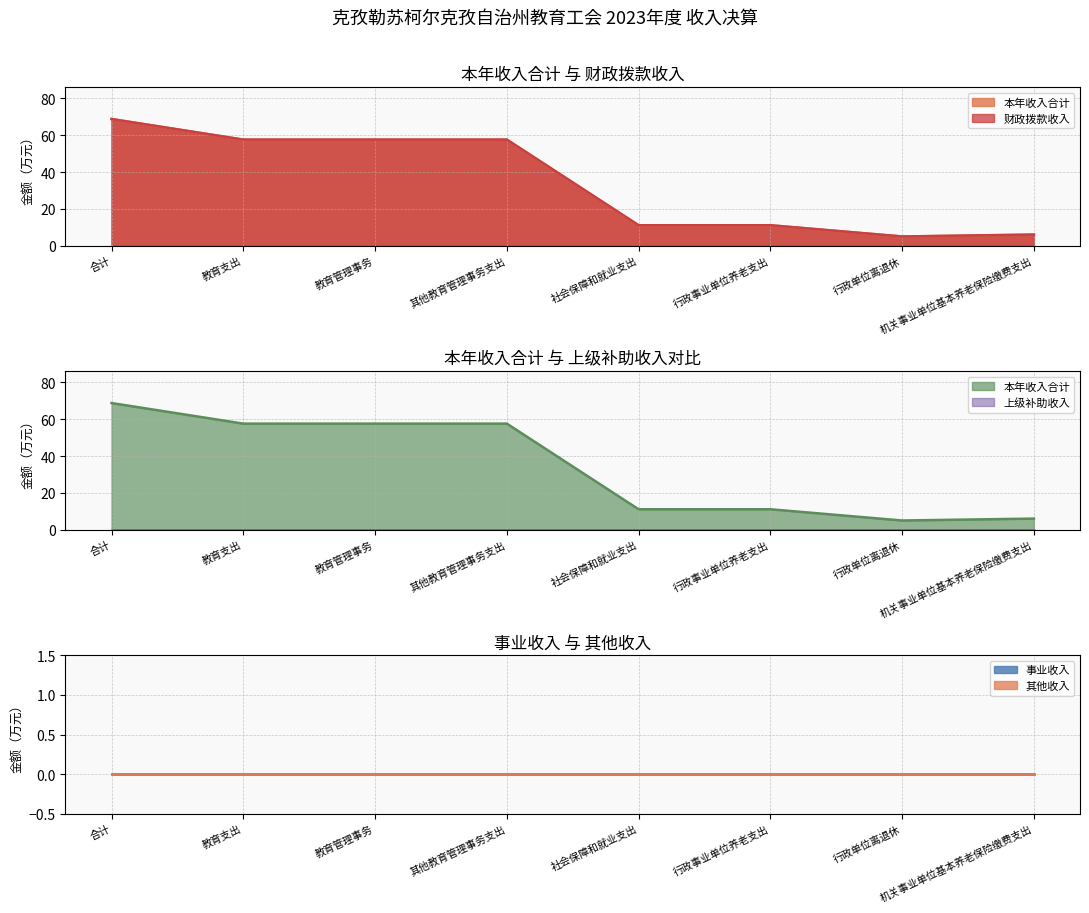

At how many categories does at least one series exceed 0?

8